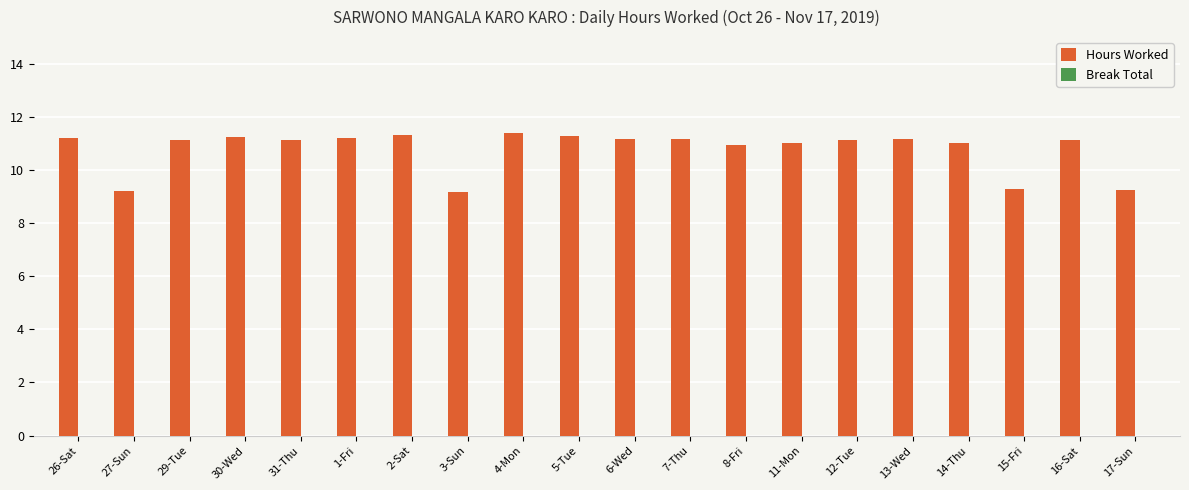

Between 12-Tue and 27-Sun, which is larger?

12-Tue